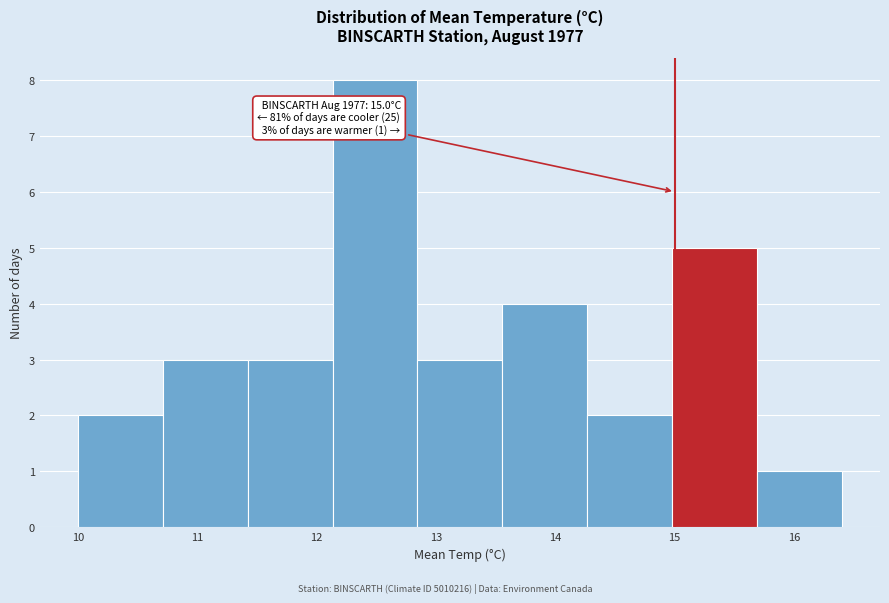

Which range on the x-axis has the tallest bar?

12.1 to 12.8